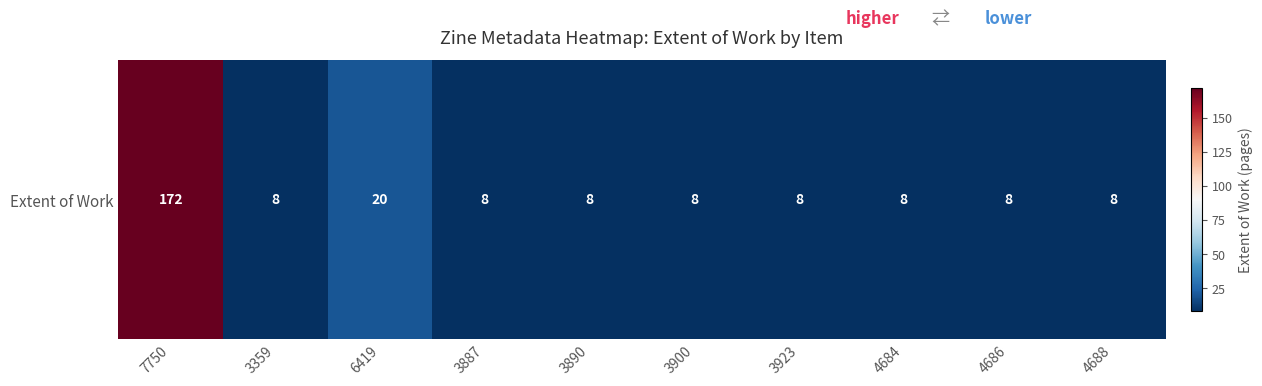

Which label corresponds to the smallest value in the chart?

3359